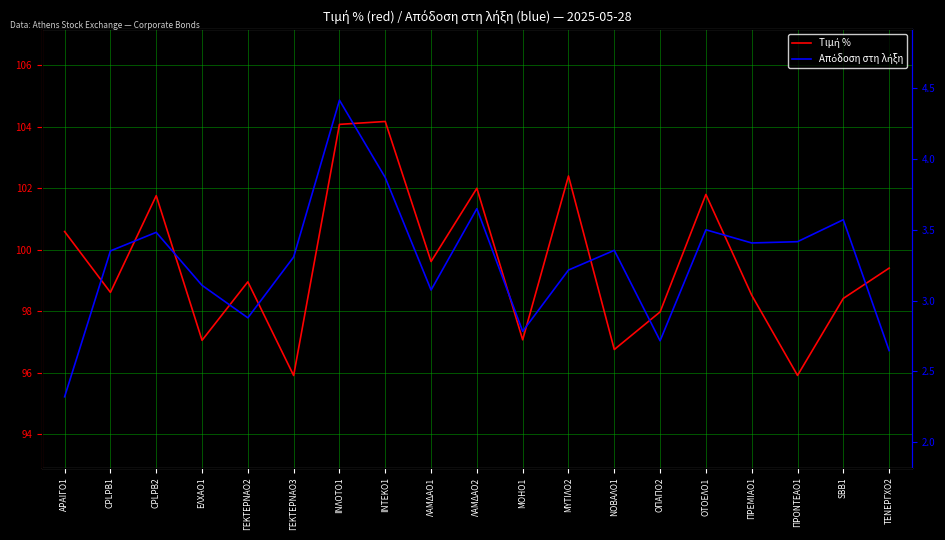

True or false: Απόδοση στη λήξη has more than 1 points higher than both neighbors.

True